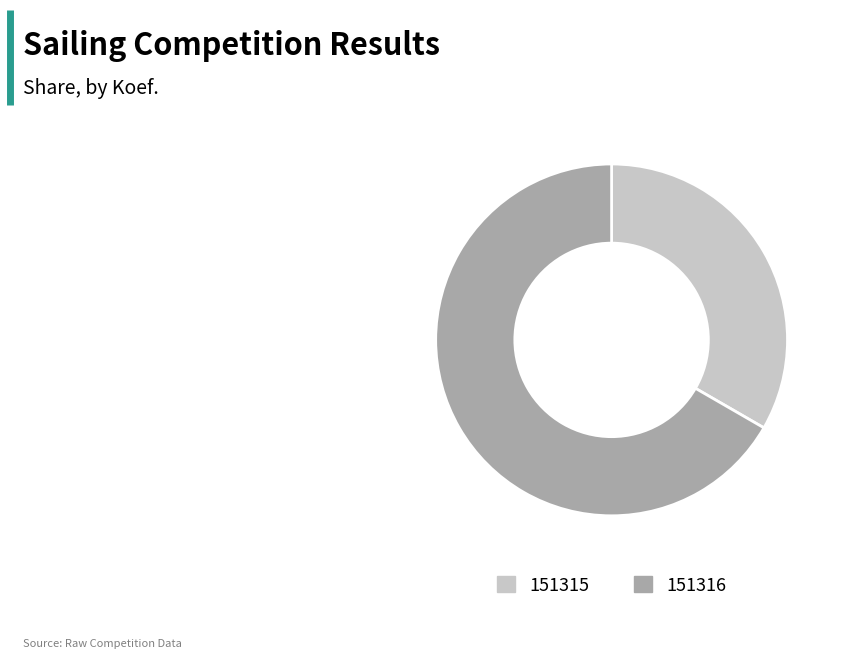

How many slices are in this pie chart?

2